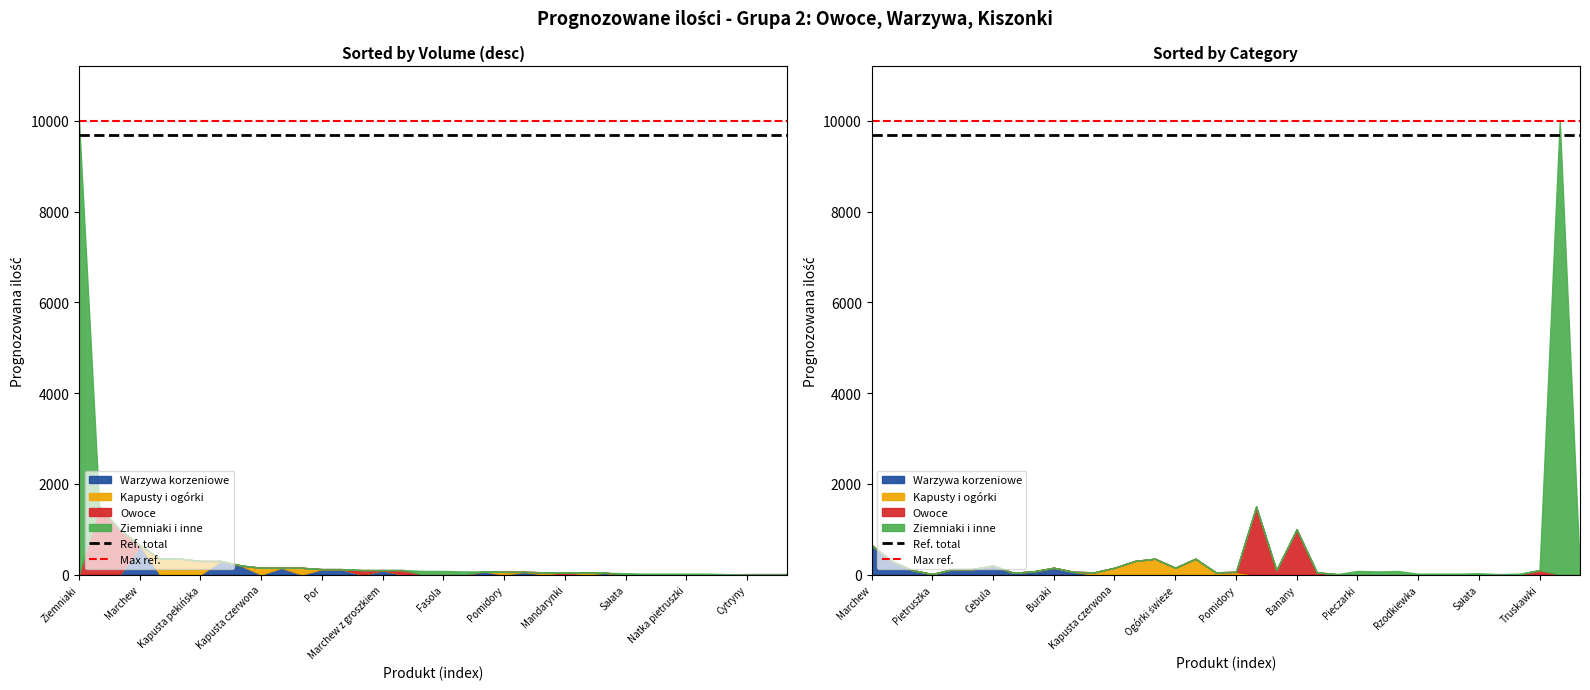

The value of Max ref. at Marchew is 10000. True or false?

True